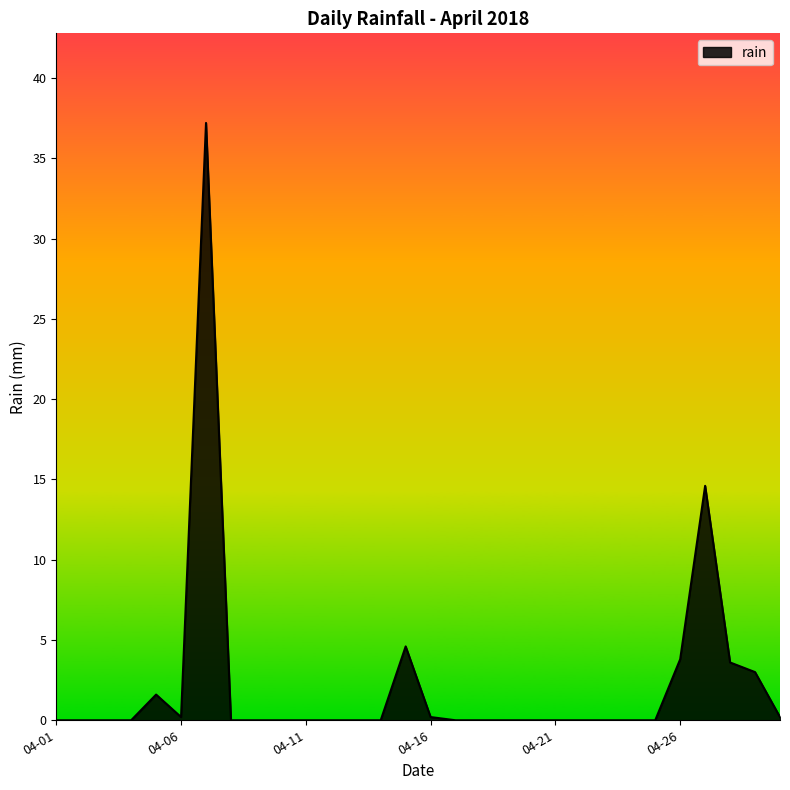

What is the difference between the maximum and minimum values?

37.2